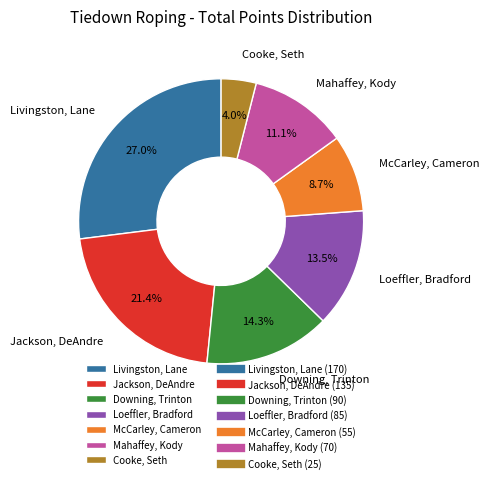

Which slice is the smallest?

Cooke, Seth